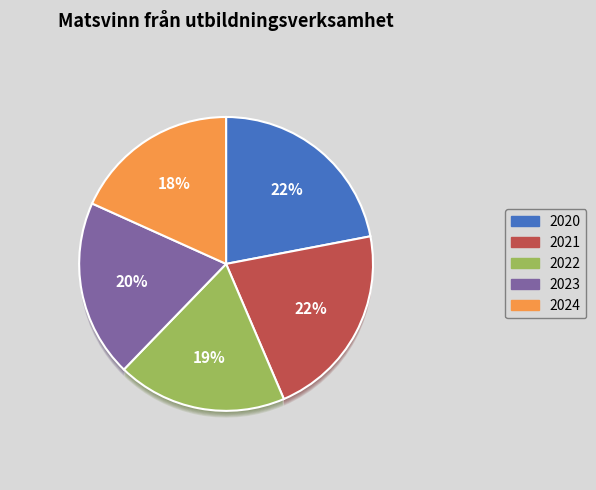

How many segments does this pie chart have?

5